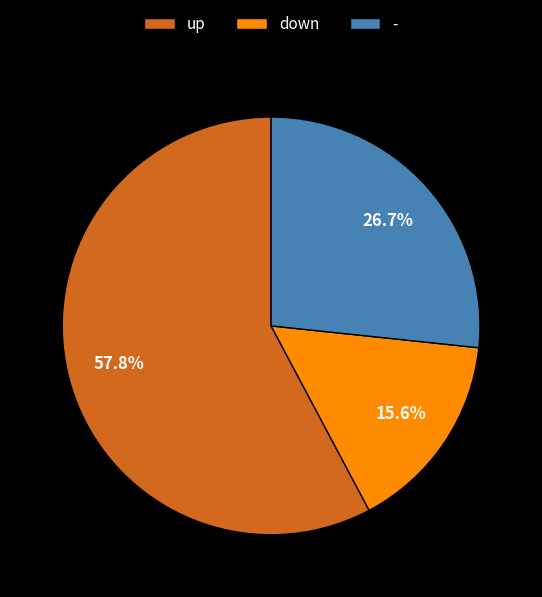

Does down represent more than half of the total?

No